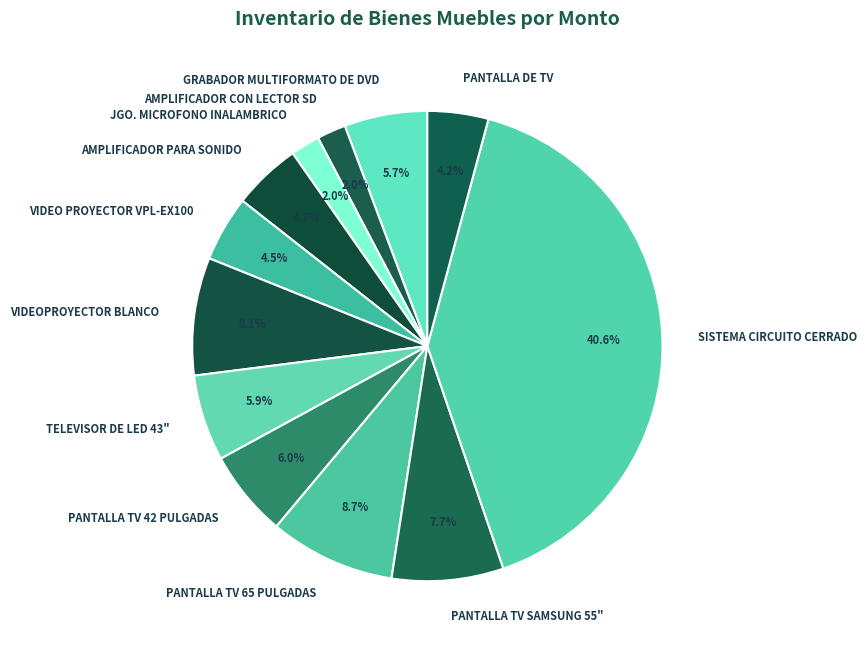

To the nearest percent, what is the average slice percentage?

8%